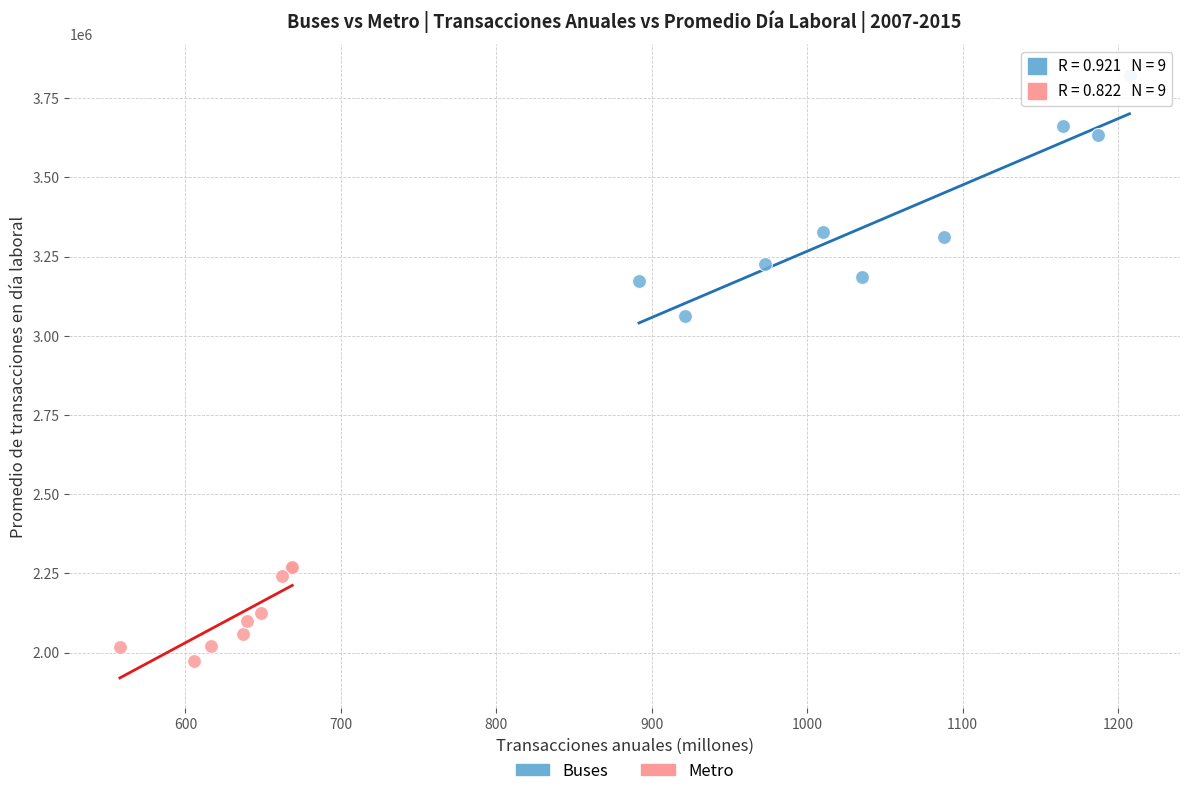

Which series contains the lowest Y value?

Metro